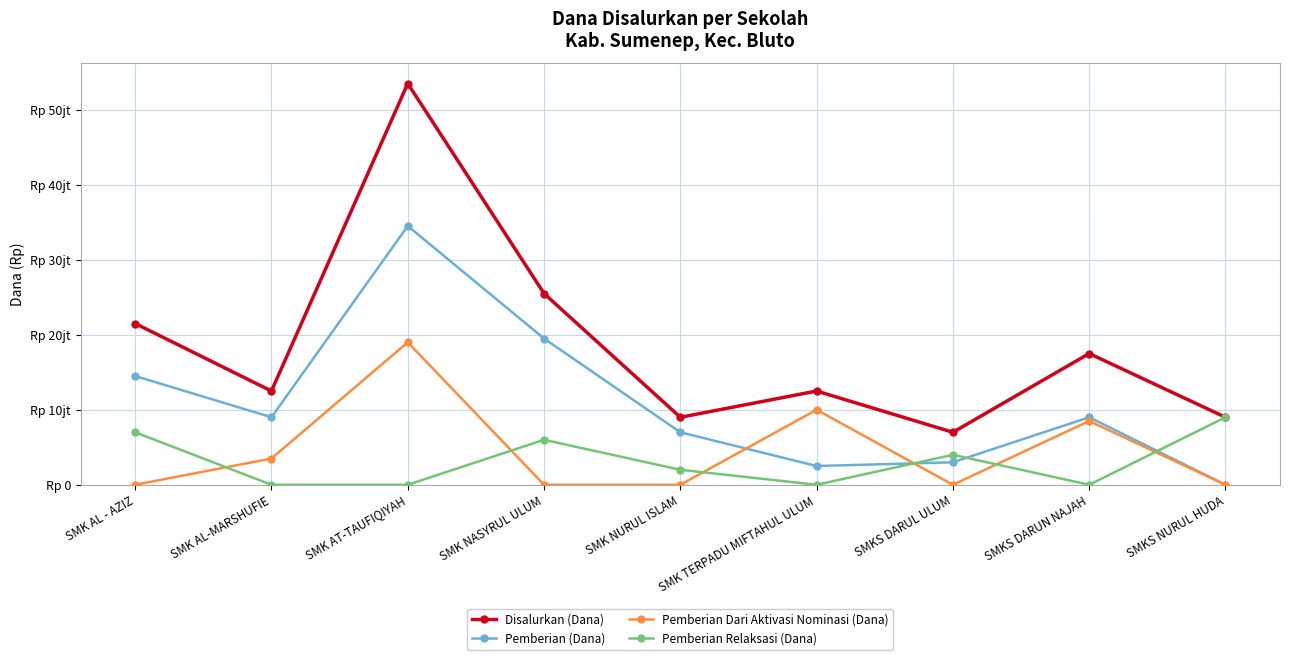

Rank the categories by Disalurkan (Dana) value from lowest to highest.

SMKS DARUL ULUM, SMK NURUL ISLAM, SMKS NURUL HUDA, SMK AL-MARSHUFIE, SMK TERPADU MIFTAHUL ULUM, SMKS DARUN NAJAH, SMK AL - AZIZ, SMK NASYRUL ULUM, SMK AT-TAUFIQIYAH